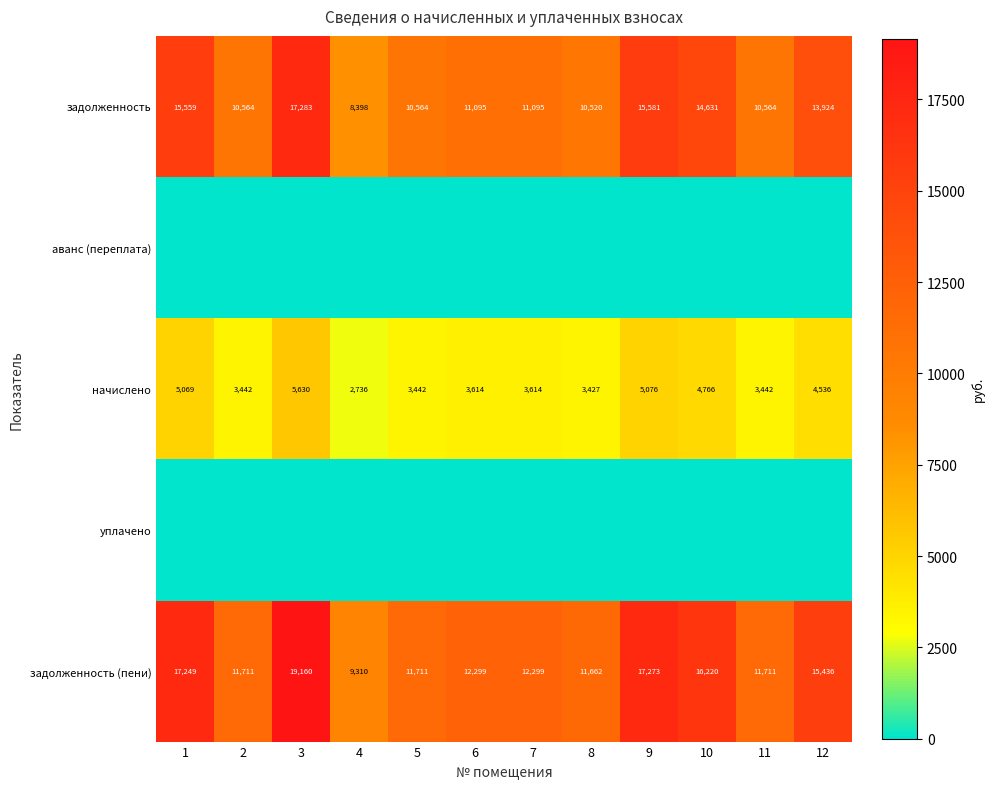

Is it true that начислено equals 1178.7 at 8?

False